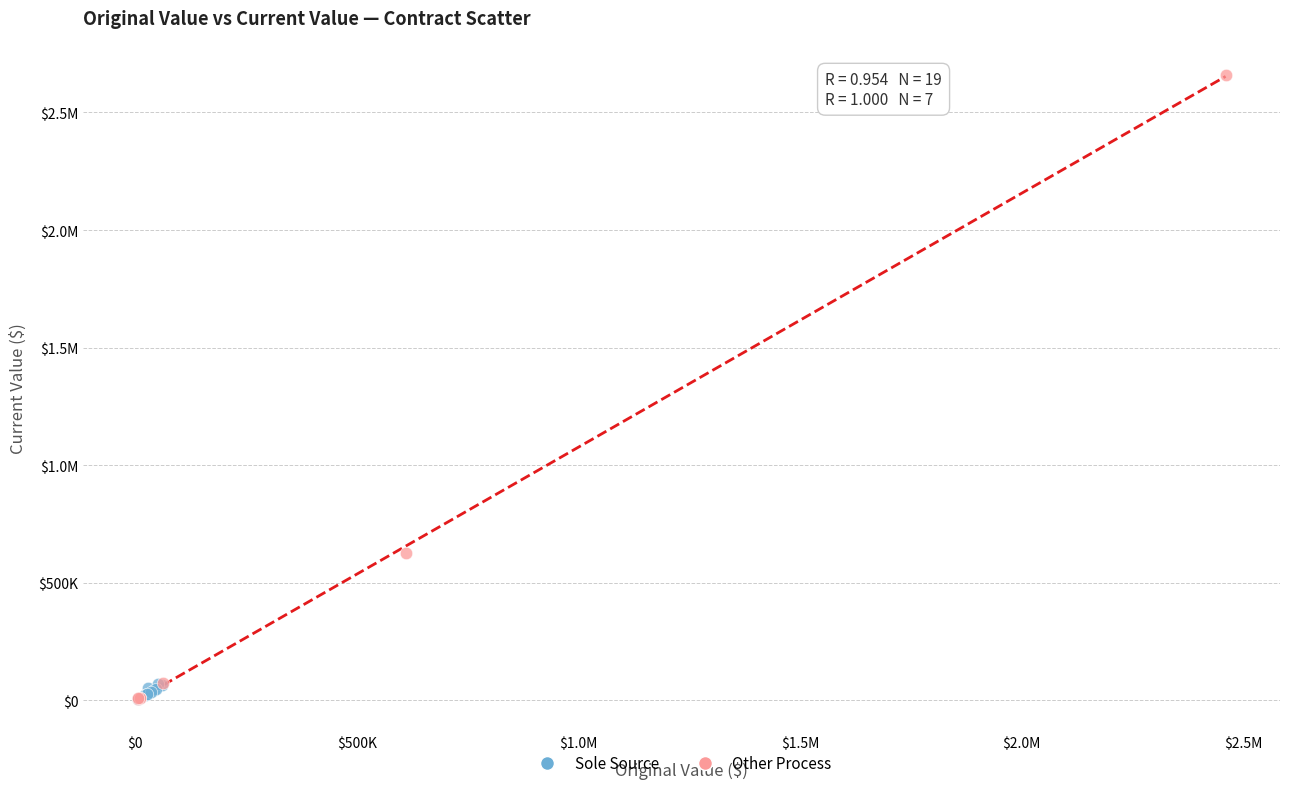

What are all the series names shown in the legend?

Sole Source, Other Process